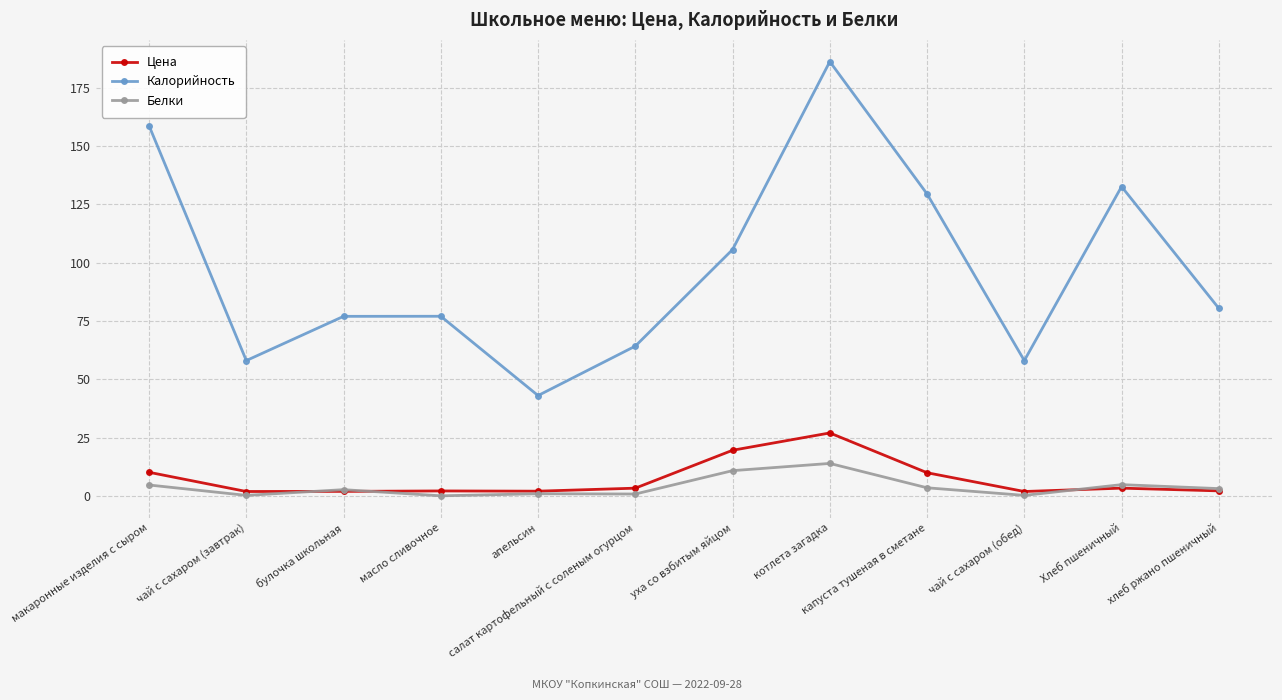

True or false: Калорийность and Белки cross at least once.

False